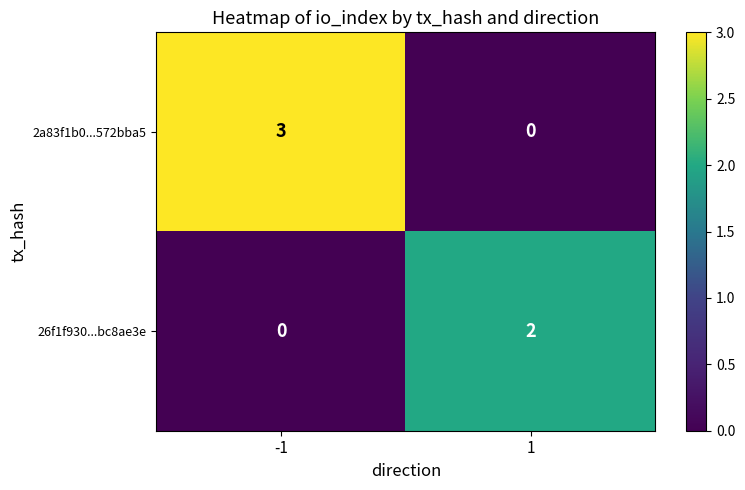

What is the total value across all series at -1?

3